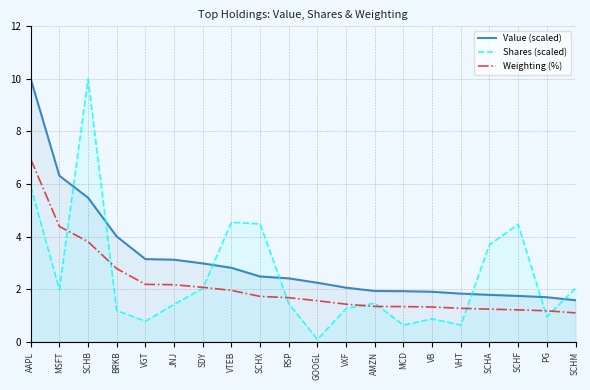

List the series in order of their overall mean, lowest first.

Weighting (%), Shares (scaled), Value (scaled)